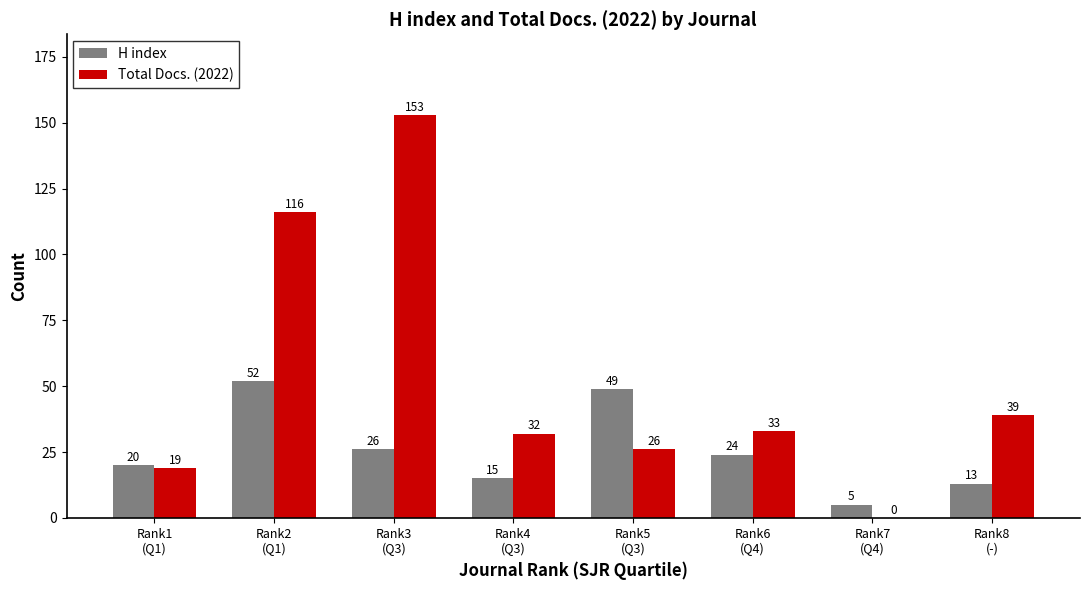

What is the sum of all Total Docs. (2022) values?

418